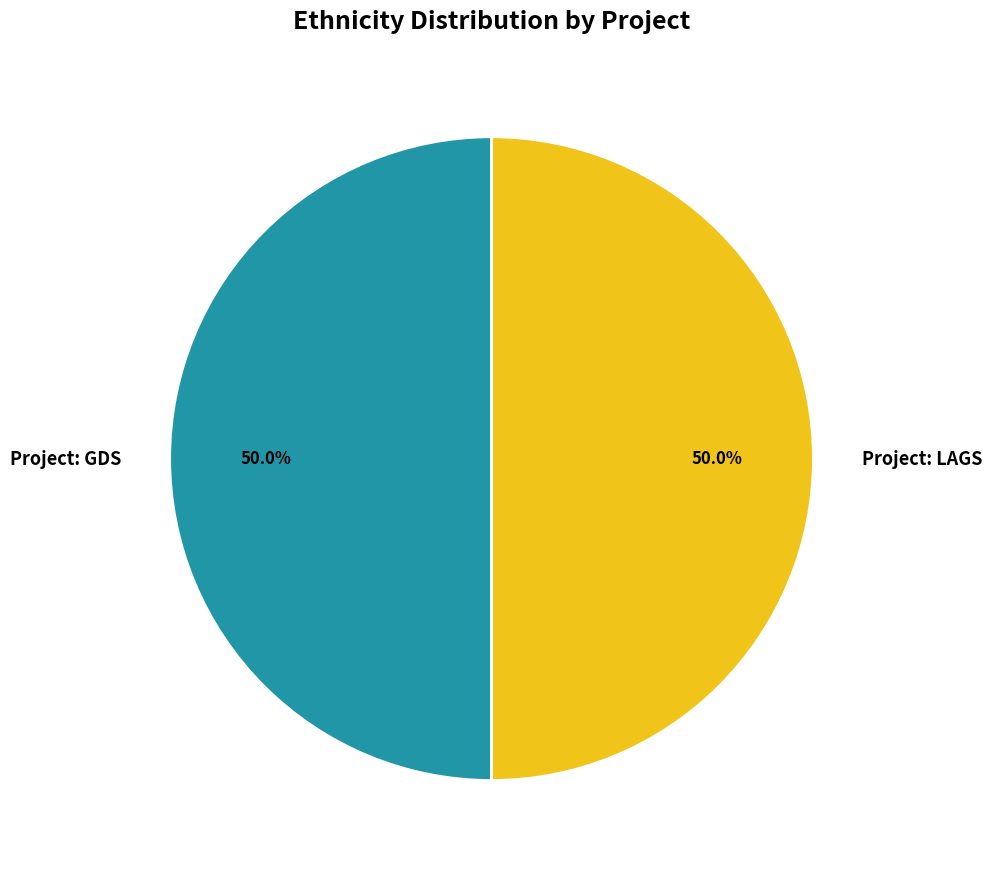

What is the ratio of the value at Project: GDS to the value at Project: LAGS?

1.0